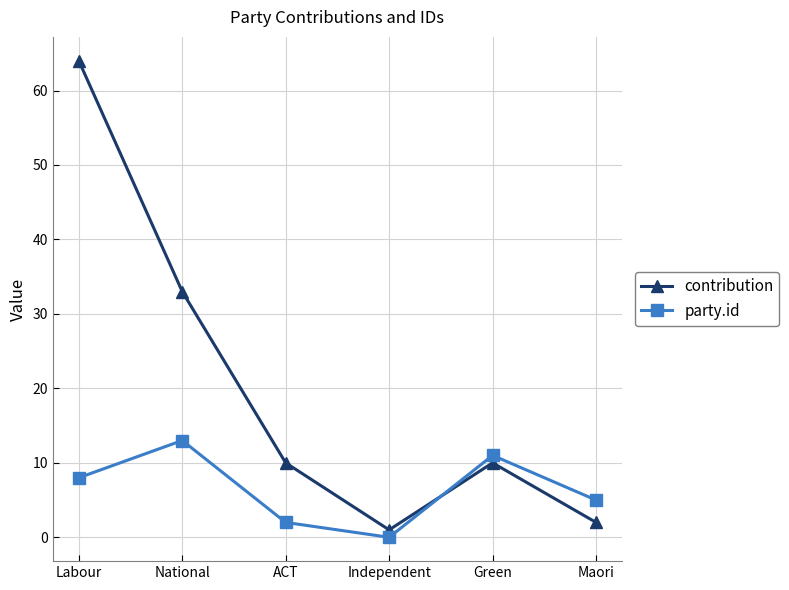

What is the greatest value displayed?

64